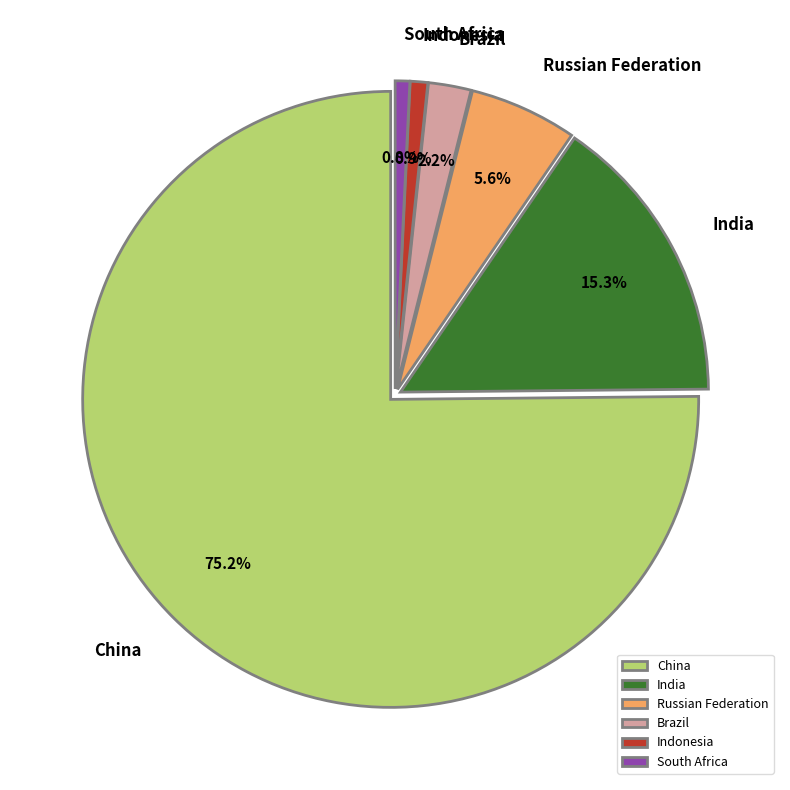

Which slice is the largest?

China